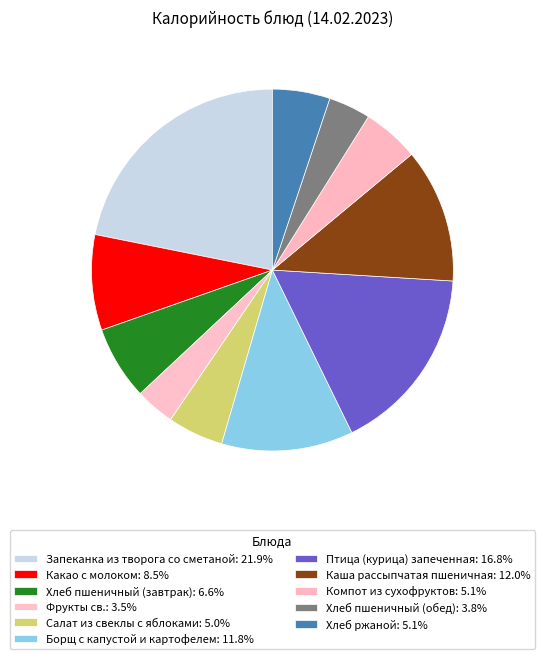

What is the smallest slice in the pie chart?

Фрукты св.